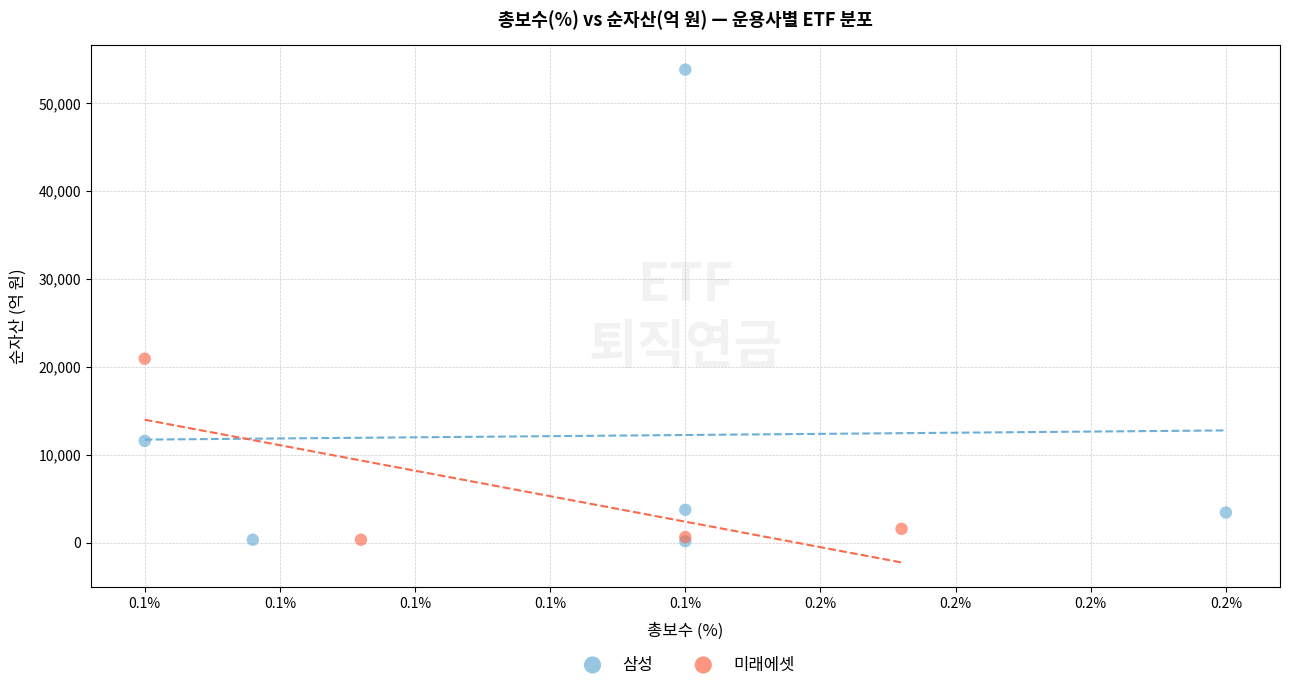

Which series contains the highest Y value?

삼성